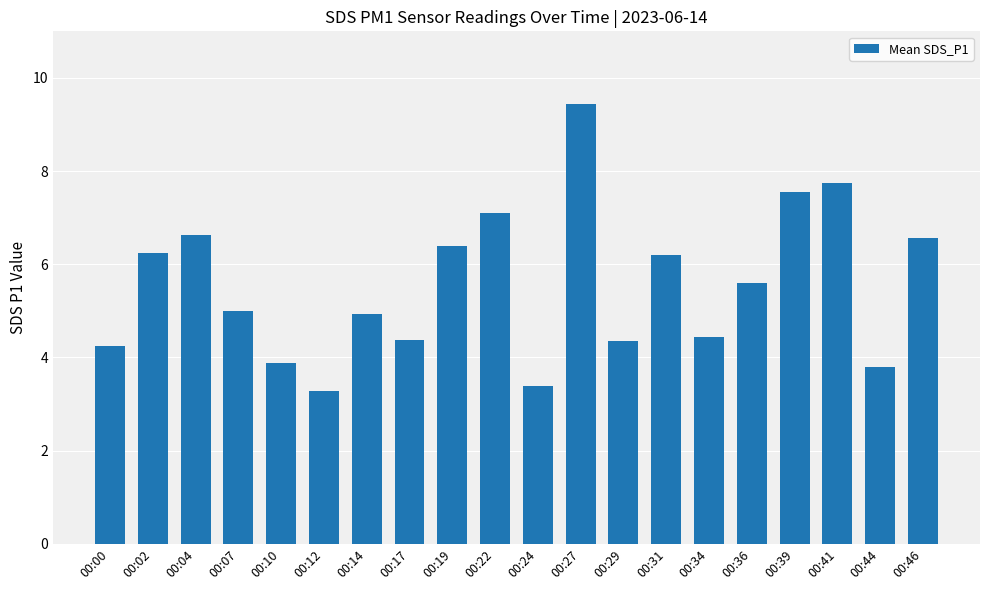

The chart shows a value of 2.9 at 00:00. True or false?

False